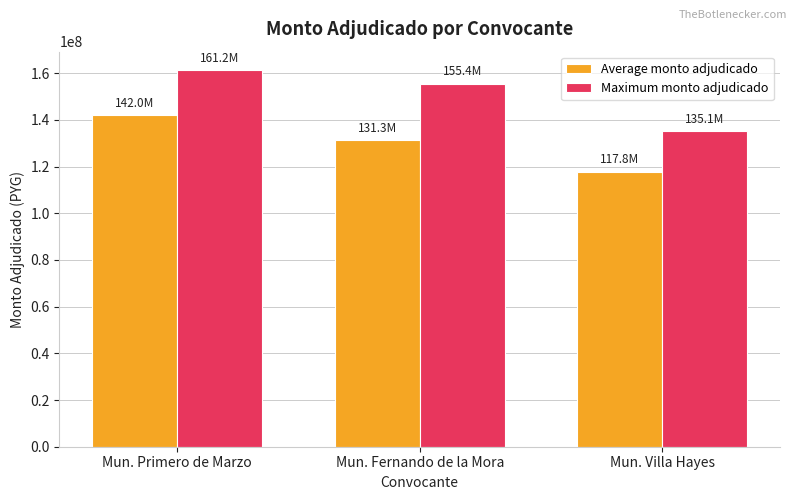

Rank the categories by Average monto adjudicado value from lowest to highest.

Mun. Villa Hayes, Mun. Fernando de la Mora, Mun. Primero de Marzo